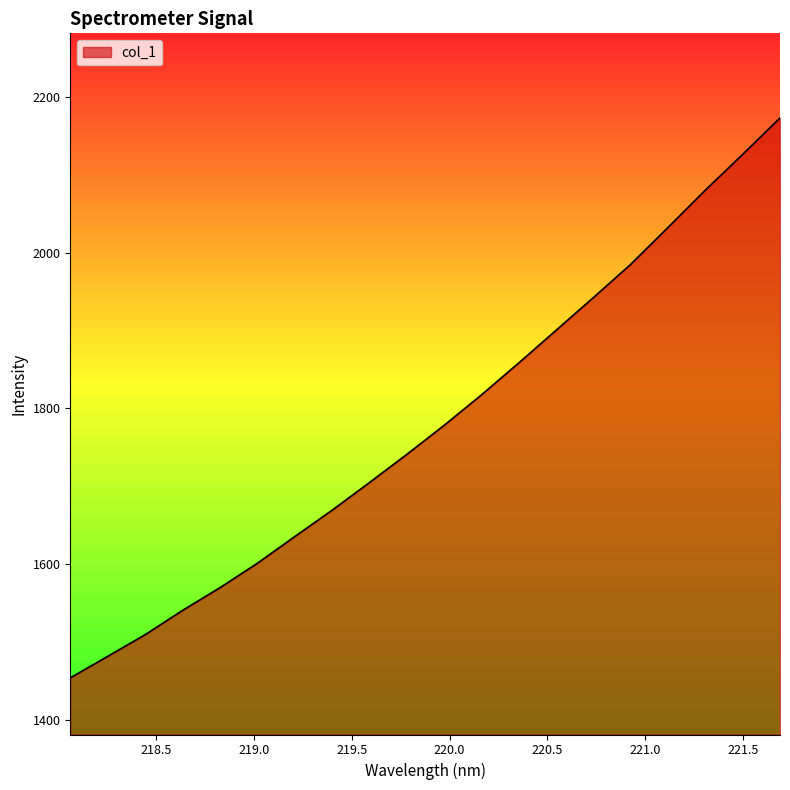

What is the smallest value displayed?

1454.1